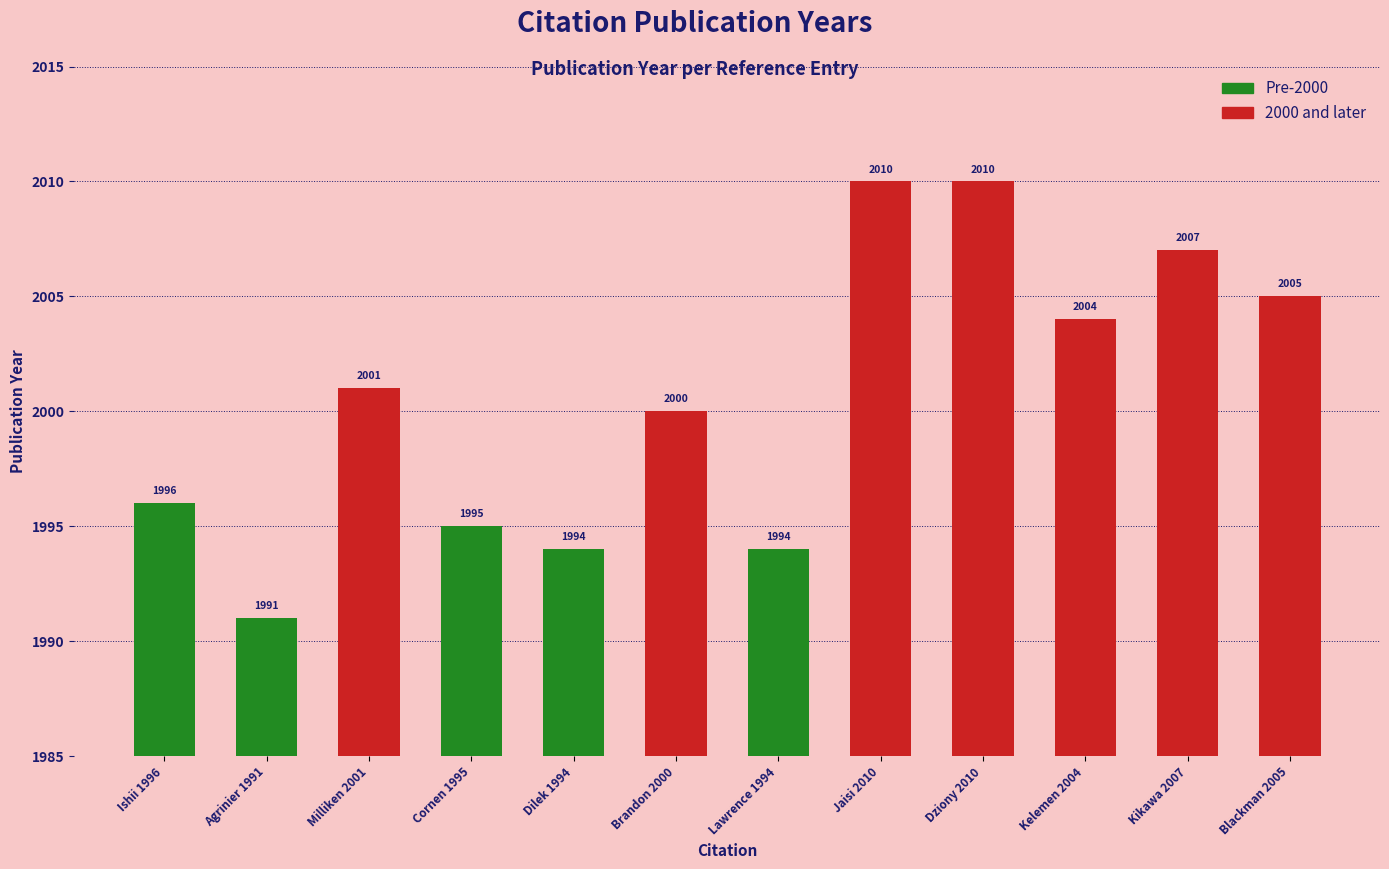

What is the label of the 5th bar from the left?

Dilek 1994